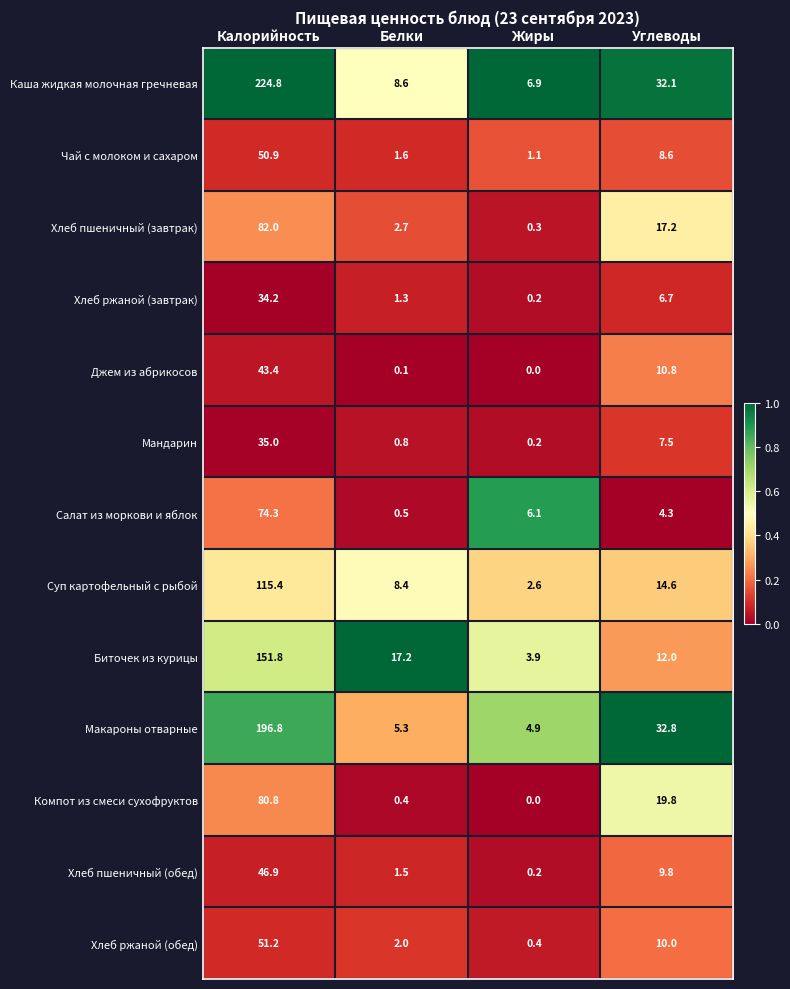

At which category is the sum across all series the highest?

Калорийность